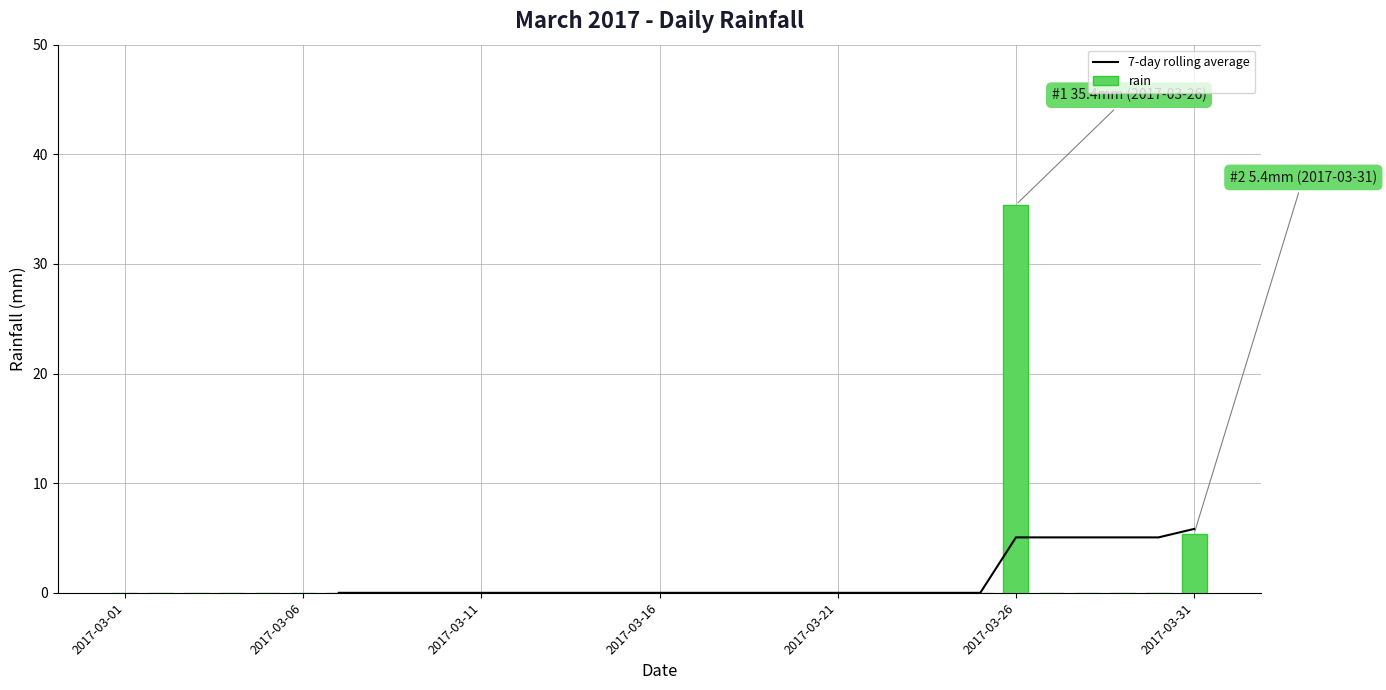

Are the bars horizontal?

No